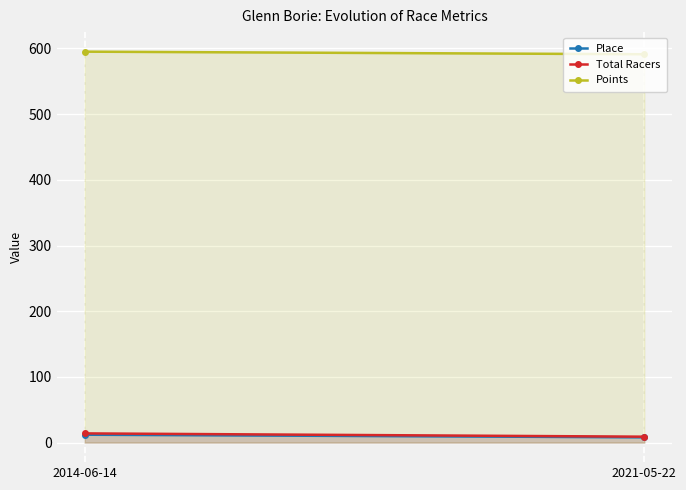

What is the sum of all Points values?

1186.4